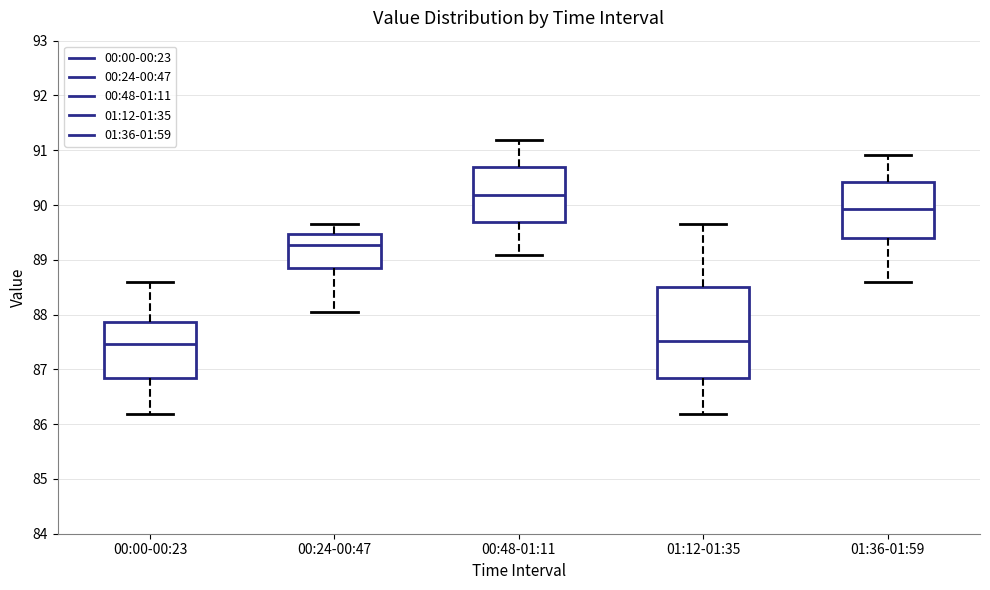

Reading left to right, read every box against the y-axis: the position of its median line, the range the box covers, and the ends of its whiskers. The values are not printed on the chart, so give them approximately, as read against the axis.

00:00-00:23: median 87.5, box 86.8 to 87.9, whiskers 86.2 to 88.6
00:24-00:47: median 89.3, box 88.8 to 89.5, whiskers 88.0 to 89.7
00:48-01:11: median 90.2, box 89.7 to 90.7, whiskers 89.1 to 91.2
01:12-01:35: median 87.5, box 86.8 to 88.5, whiskers 86.2 to 89.7
01:36-01:59: median 89.9, box 89.4 to 90.4, whiskers 88.6 to 90.9